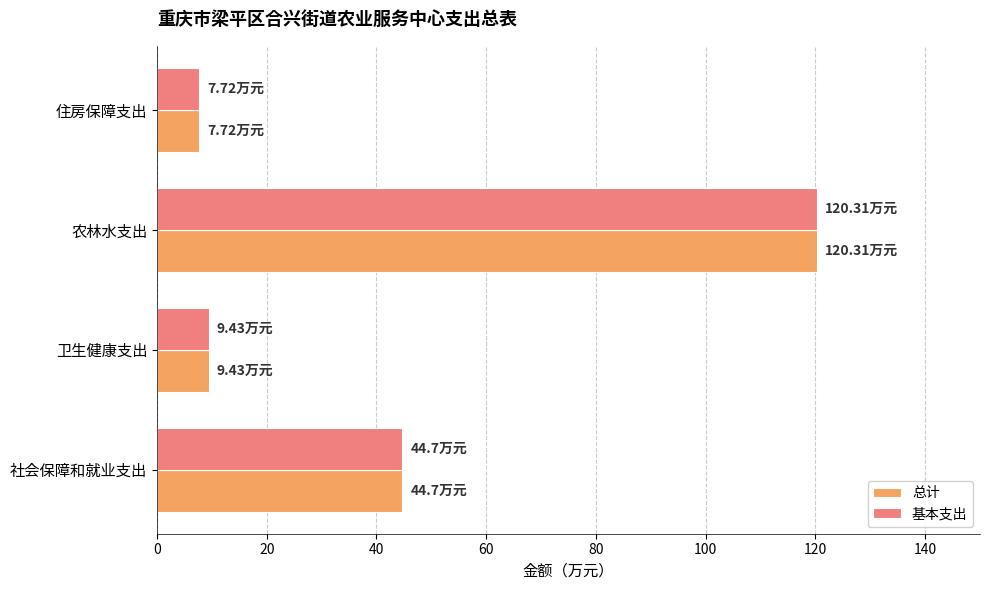

How many values in the 总计 series are below 44?

2